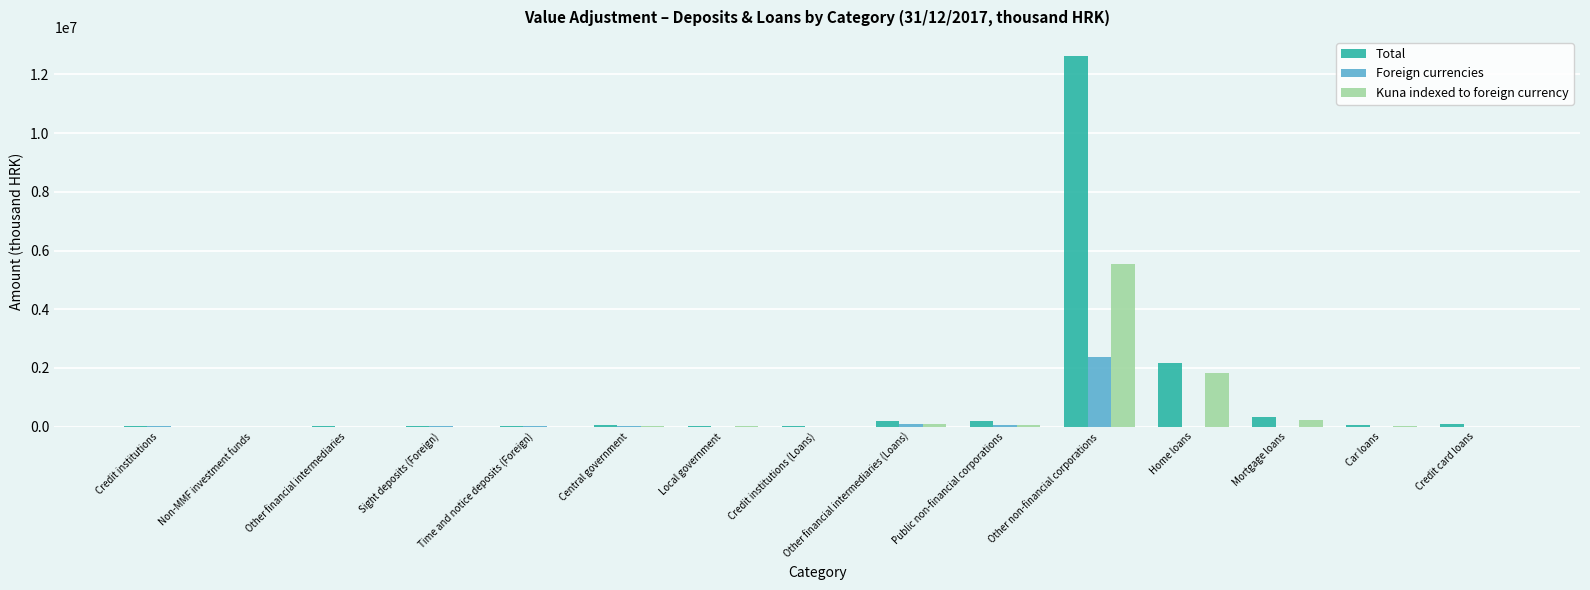

Which series has the widest spread of values?

Total